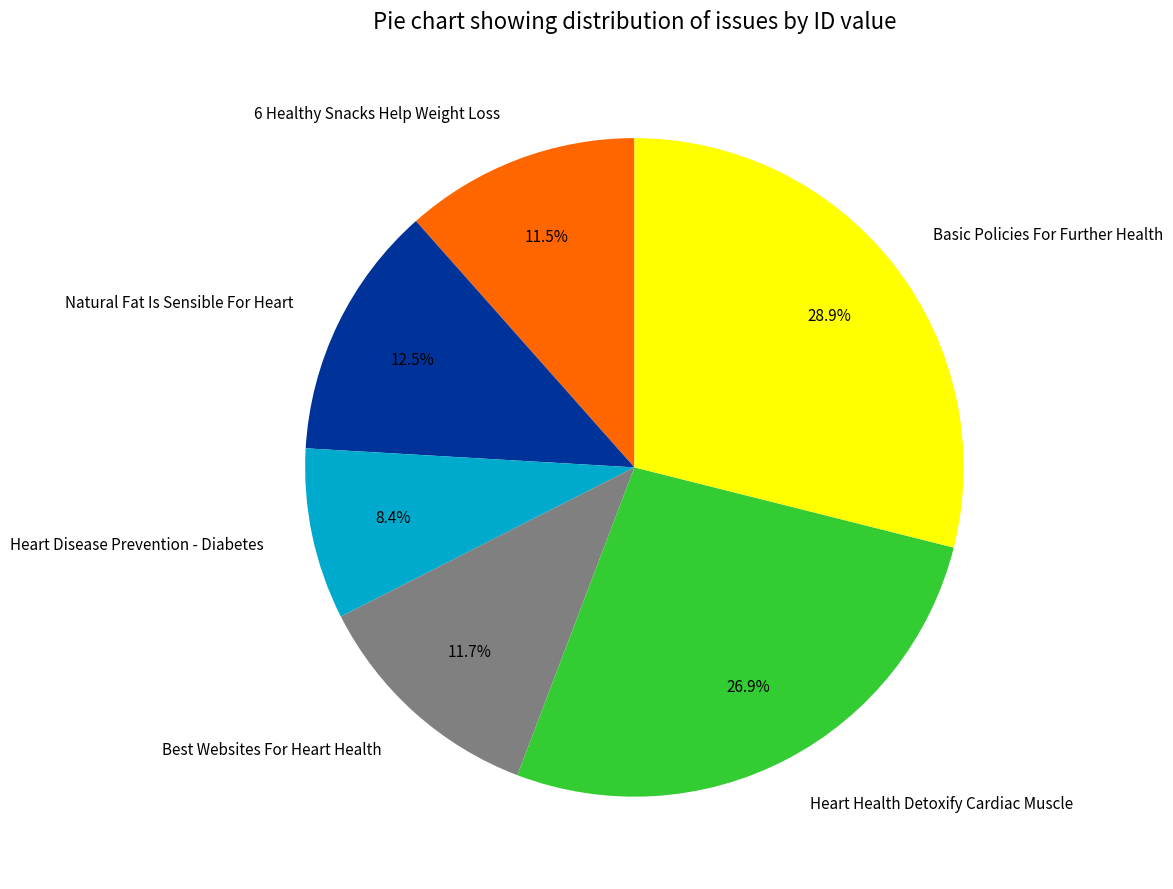

Is it true that Heart Disease Prevention - Diabetes is 8% of the pie?

True